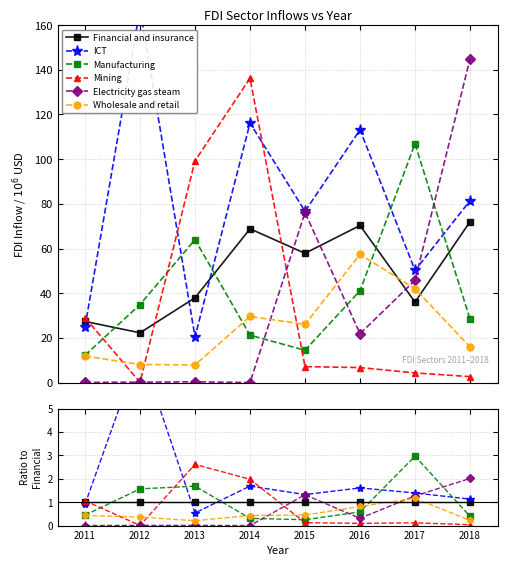

What is the total value across all series at 2014?

5.4